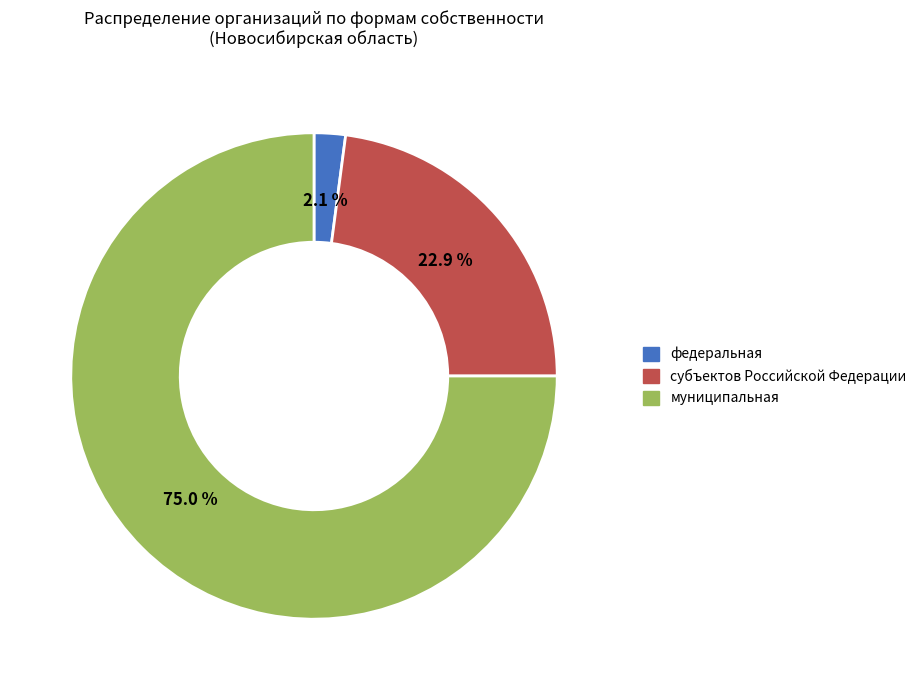

Which has a higher value, субъектов Российской Федерации or муниципальная?

муниципальная